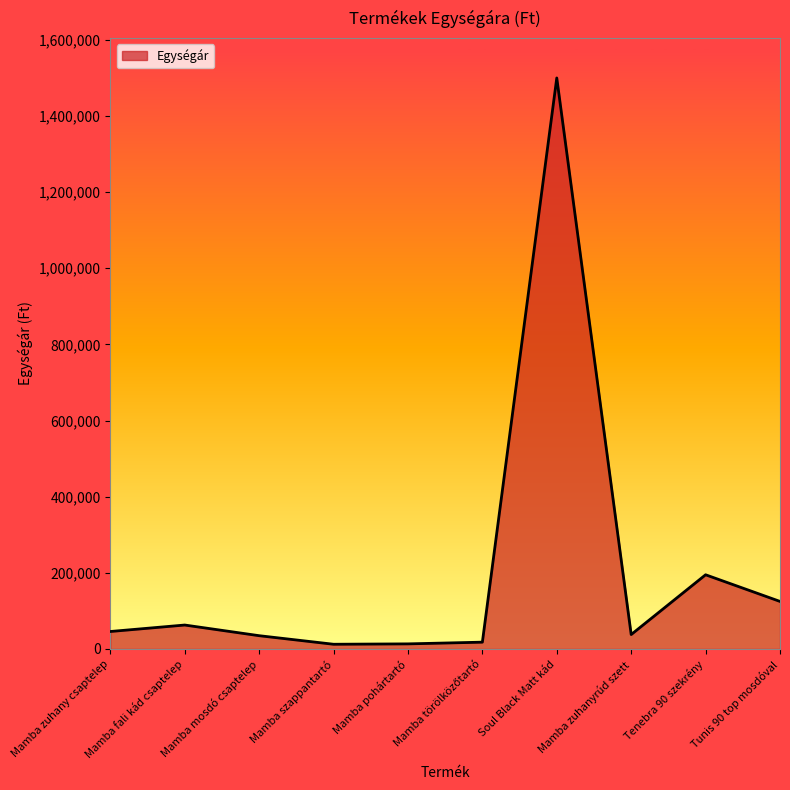

Does the chart display data point markers on the line(s)?

No